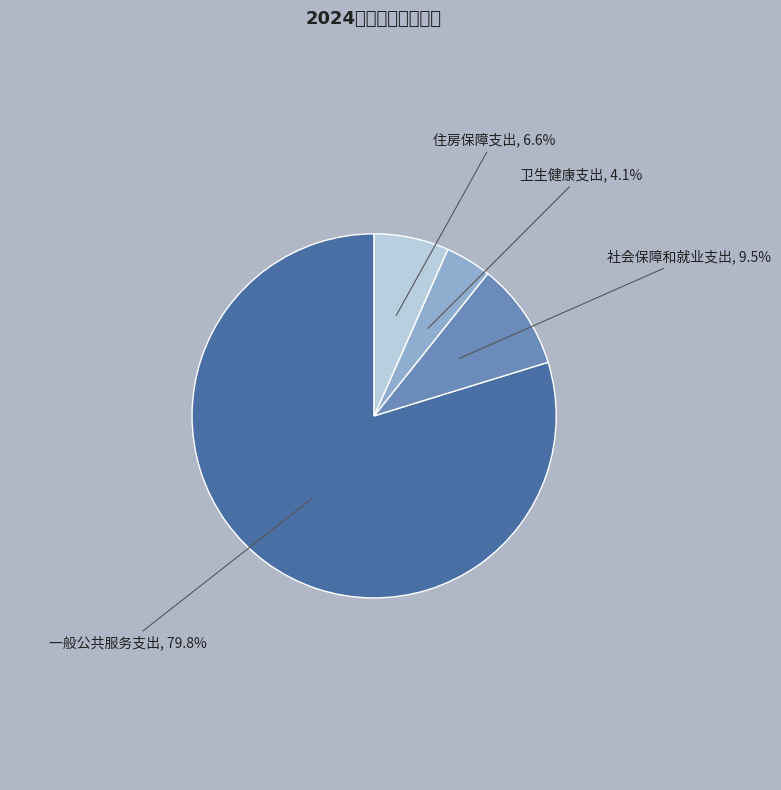

How many slices are in this pie chart?

4